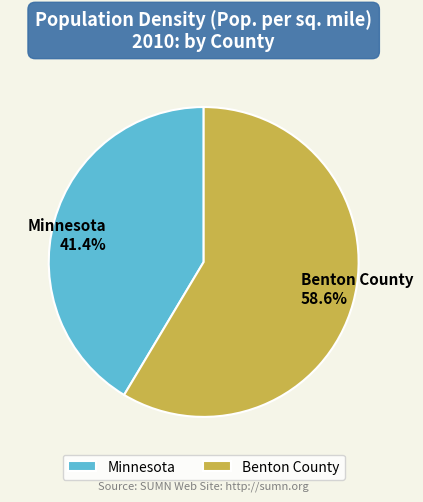

What is the largest slice in the pie chart?

Benton County